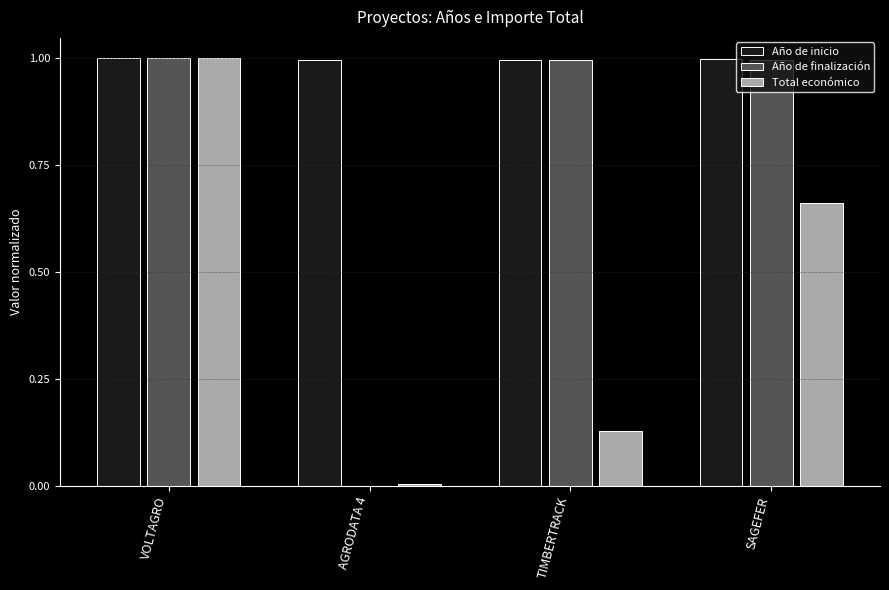

True or false: Total económico has a value of 0.0 at TIMBERTRACK.

False